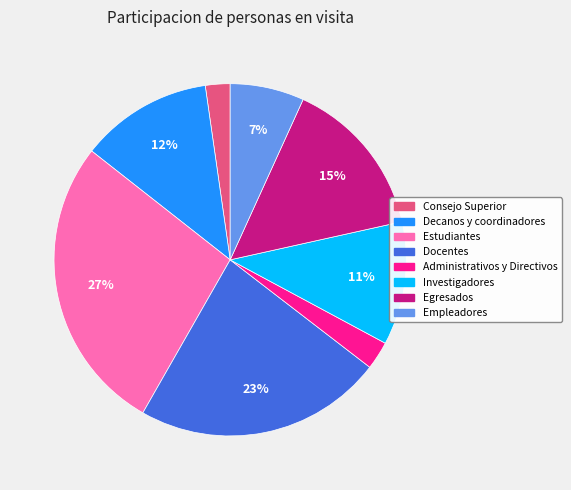

The Investigadores slice represents 11% of the pie. True or false?

True